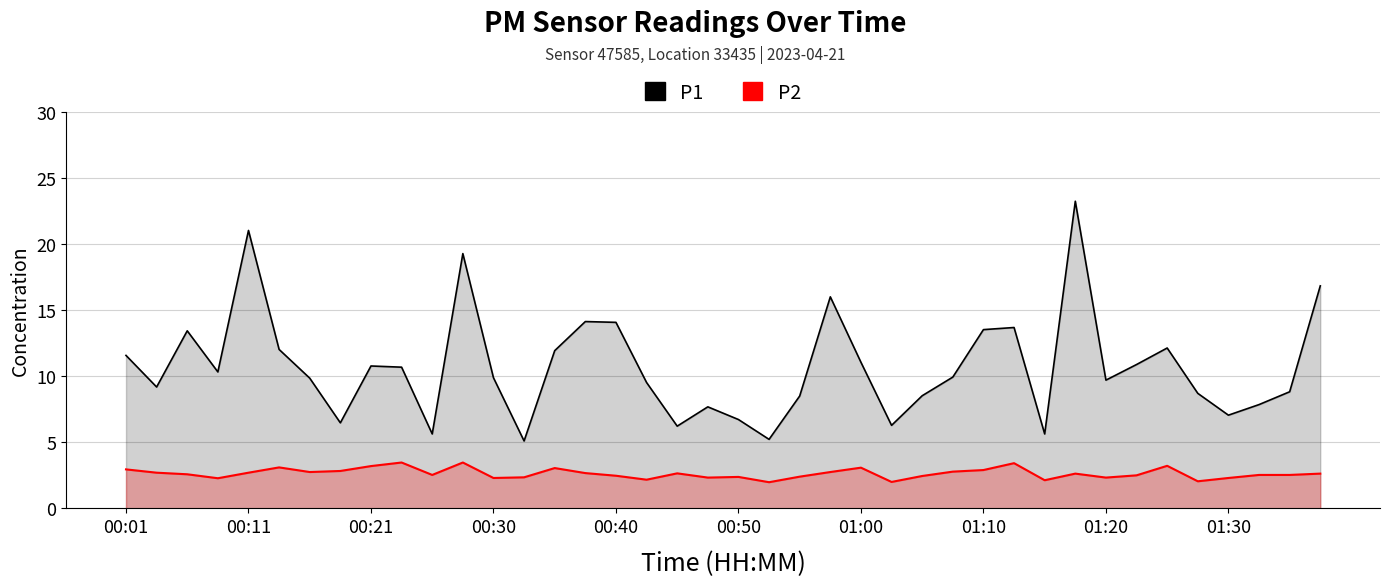

What are all the series names shown in the legend?

P1, P2